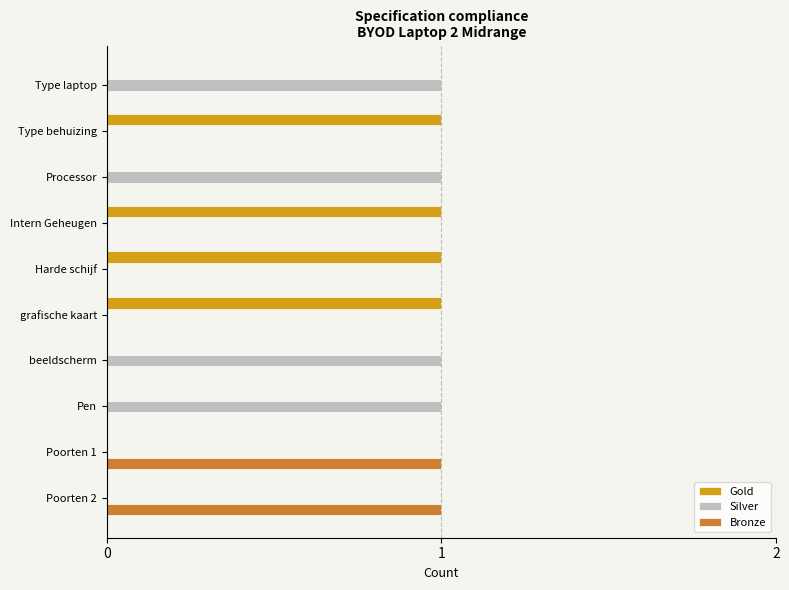

What are all the series names shown in the legend?

Gold, Silver, Bronze